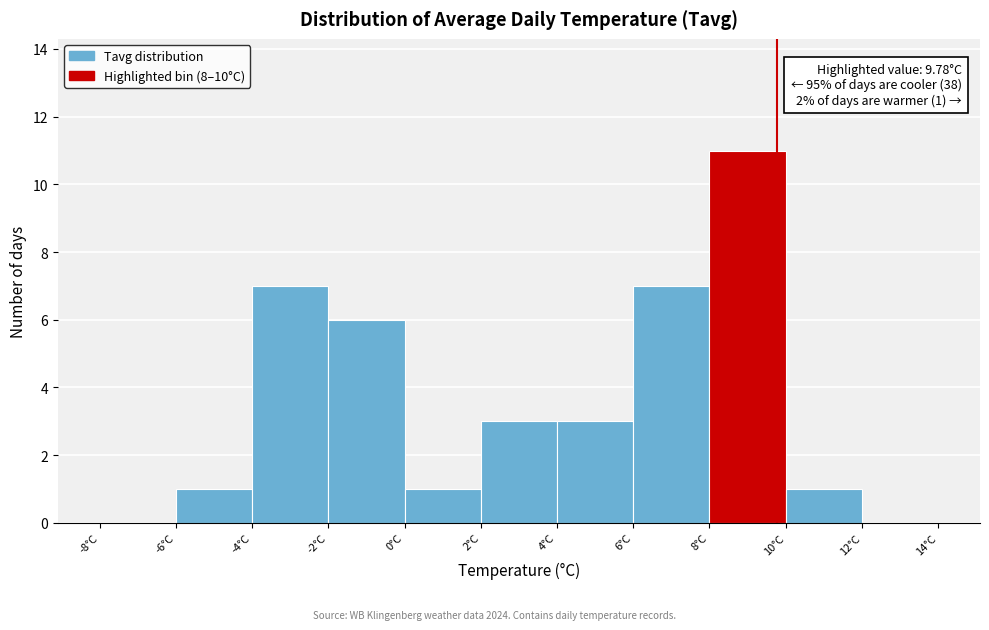

Over which range of the x-axis is the bar tallest?

8 to 10